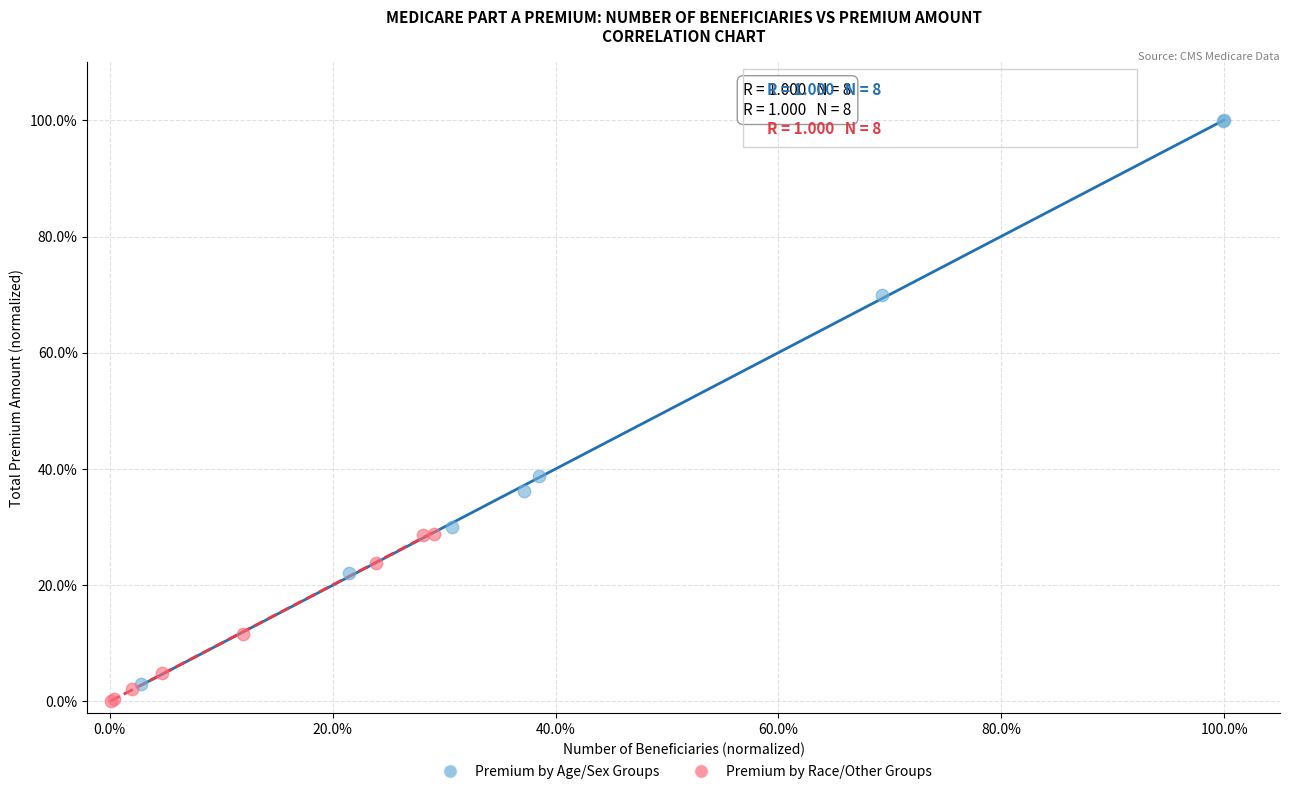

Which series has the largest Y range (max minus min)?

Premium by Age/Sex Groups